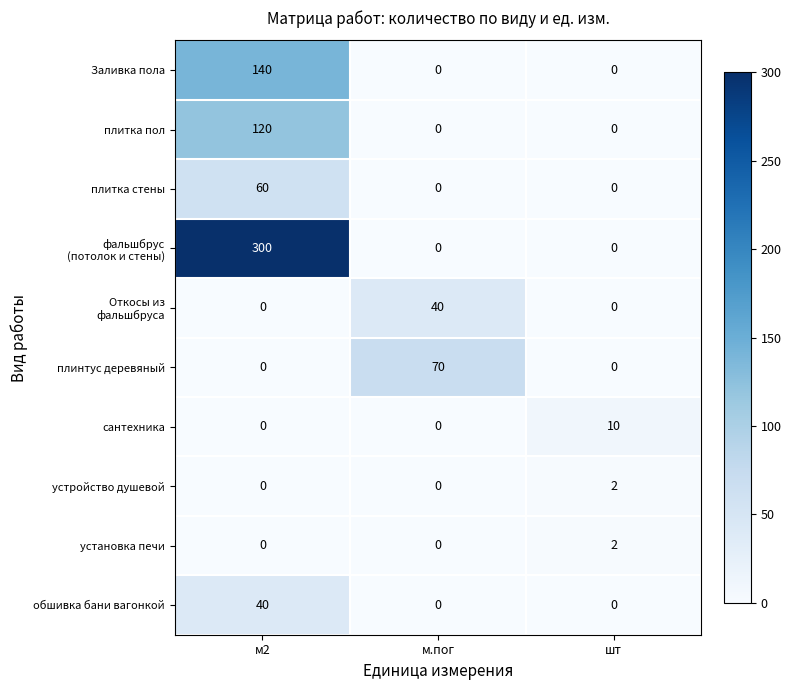

What is the sum of the сантехника values at шт and м.пог?

10